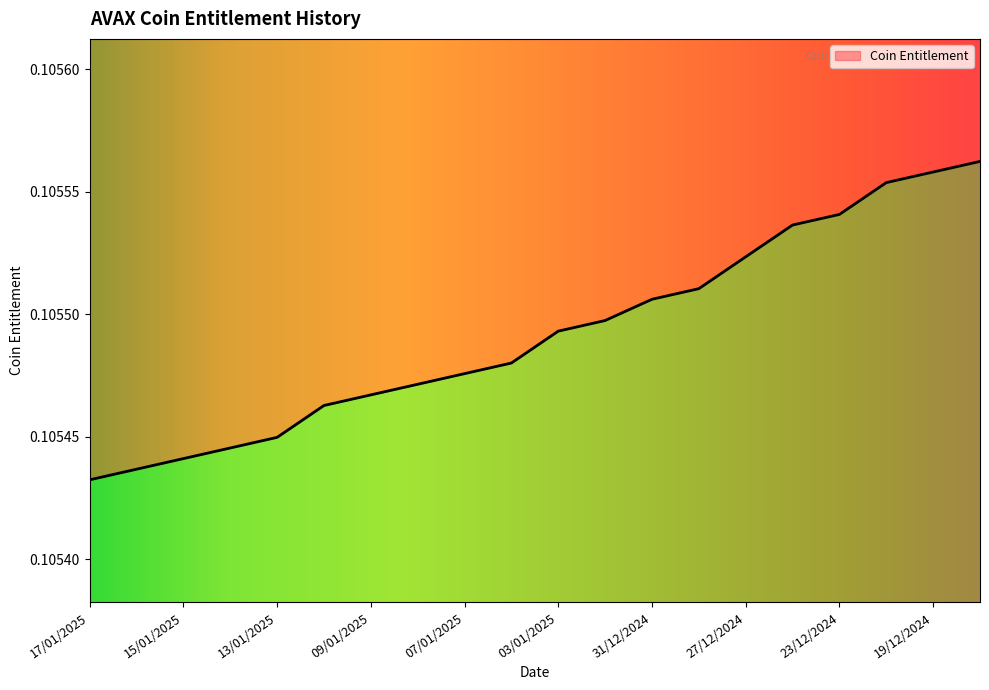

Reading left to right, list all the values displayed in this chart.

17/01/2025=0.1	16/01/2025=0.1	15/01/2025=0.1	14/01/2025=0.1	13/01/2025=0.1	10/01/2025=0.1	09/01/2025=0.1	08/01/2025=0.1	07/01/2025=0.1	06/01/2025=0.1	03/01/2025=0.1	02/01/2025=0.1	31/12/2024=0.1	30/12/2024=0.1	27/12/2024=0.1	24/12/2024=0.1	23/12/2024=0.1	20/12/2024=0.1	19/12/2024=0.1	18/12/2024=0.1